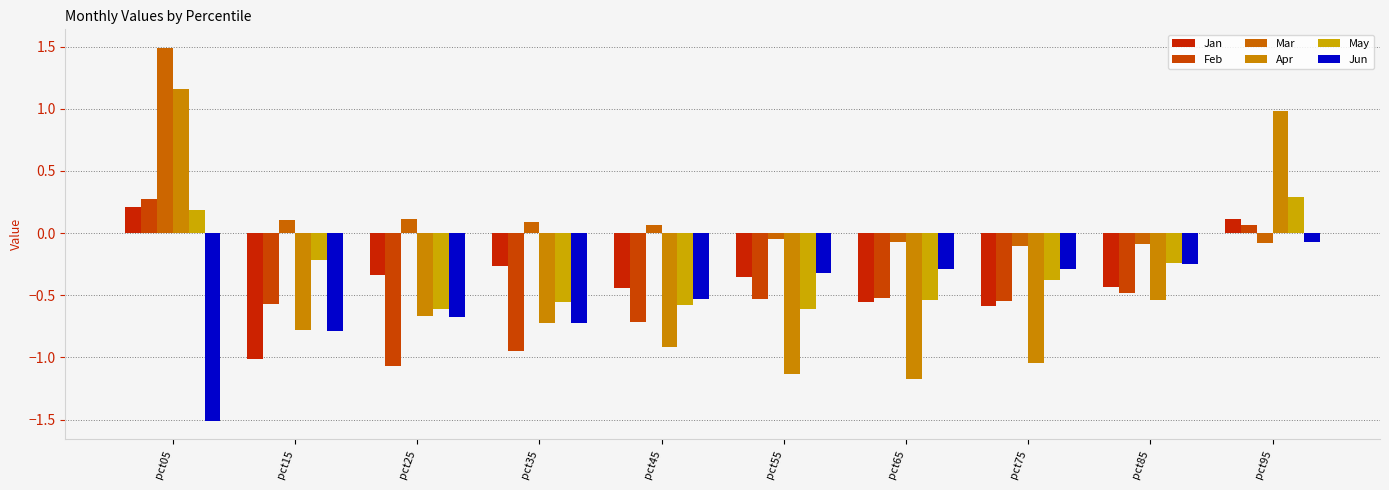

What is the smallest value displayed?

-1.5